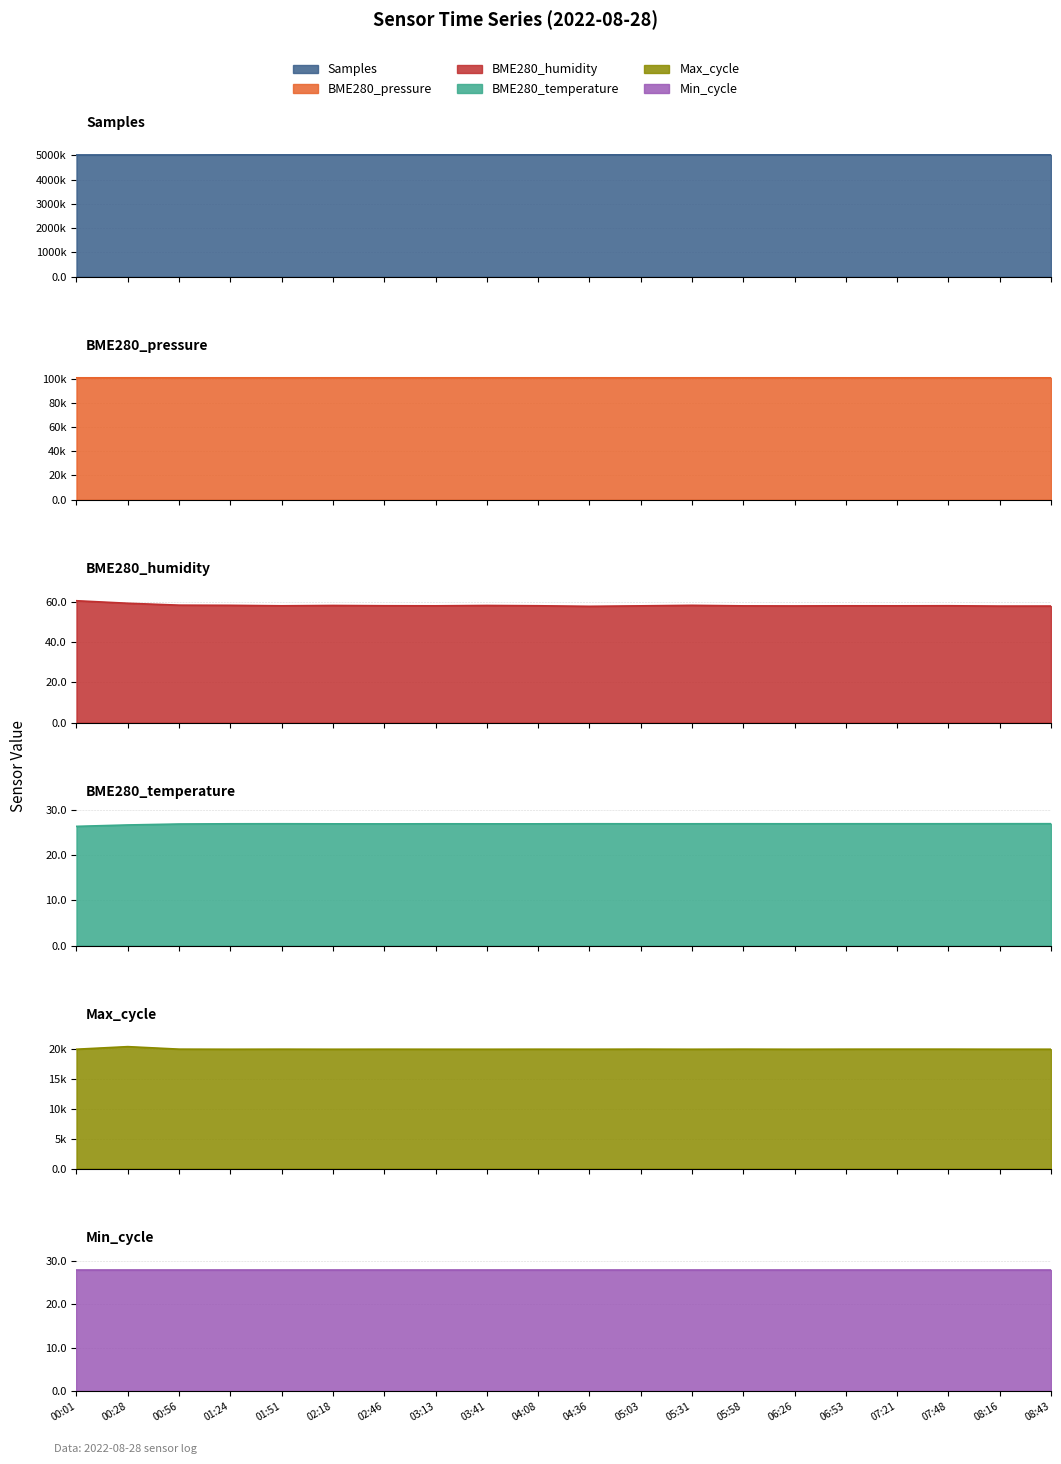

Which series has the widest spread of values?

Samples